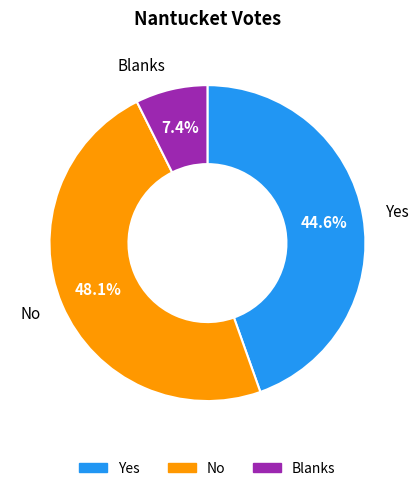

What is the smallest slice in the pie chart?

Blanks